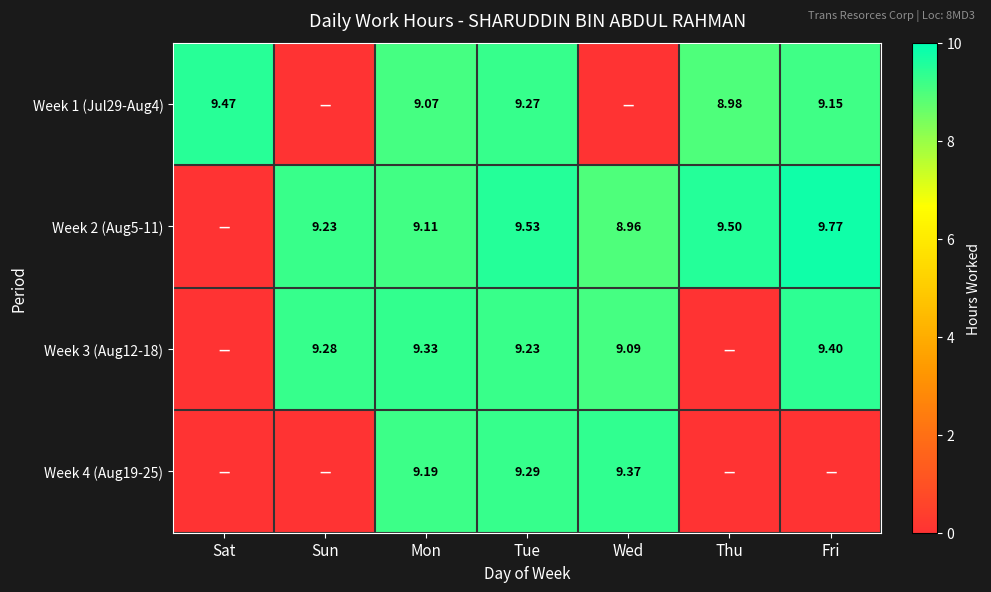

True or false: Week 2 (Aug5-11) has a value of 9.0 at Wed.

True